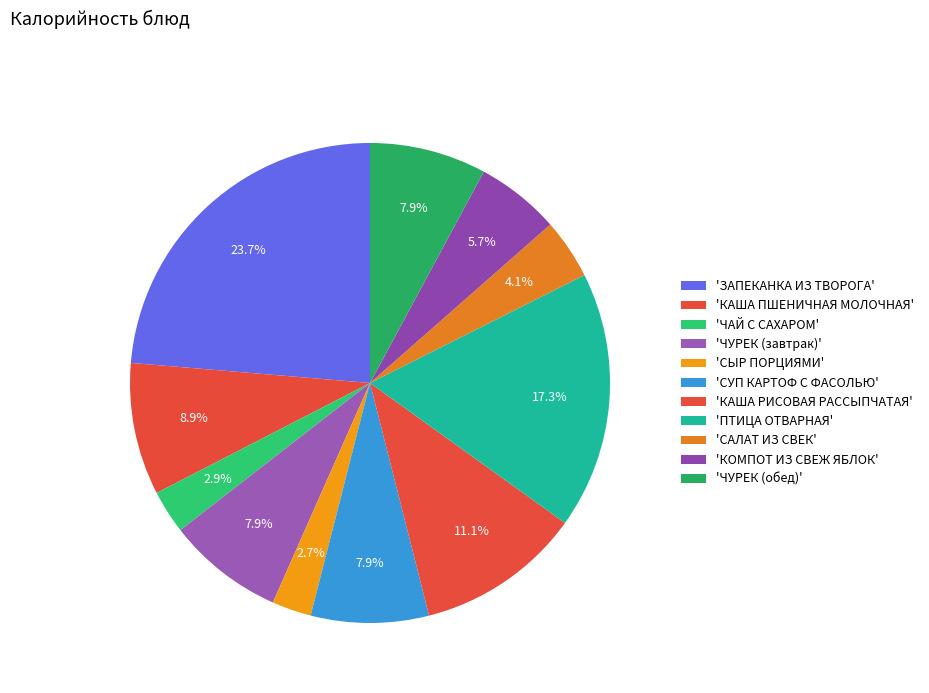

Count the number of slices in the pie.

11